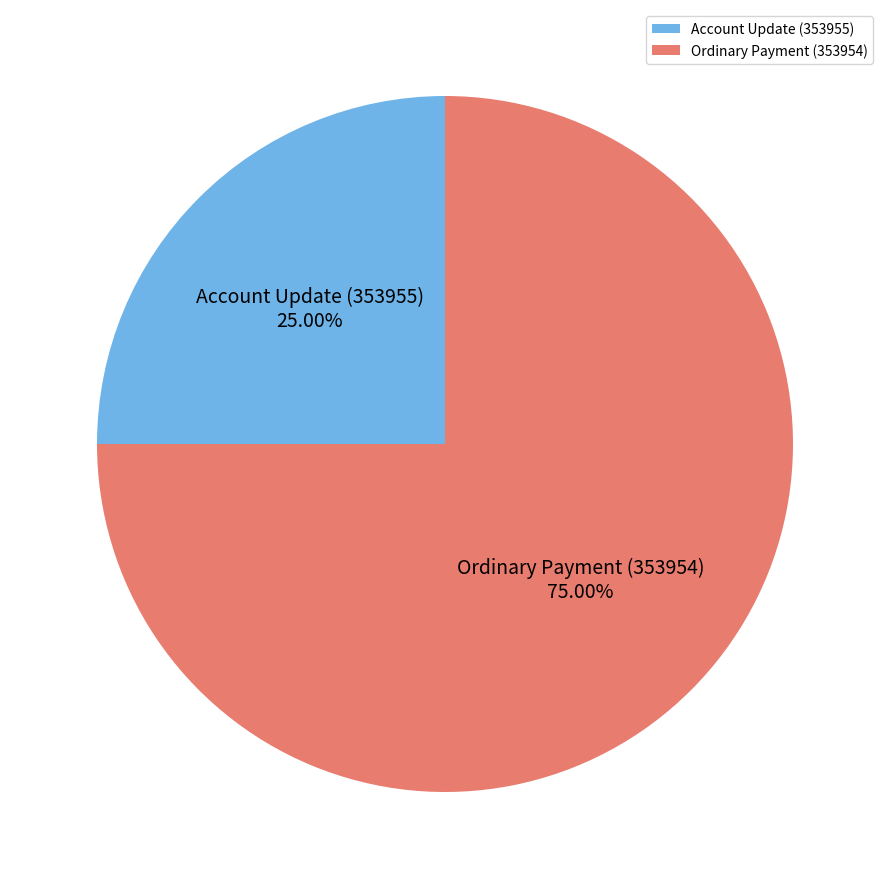

To the nearest percent, what portion does Account Update (353955) represent?

25%